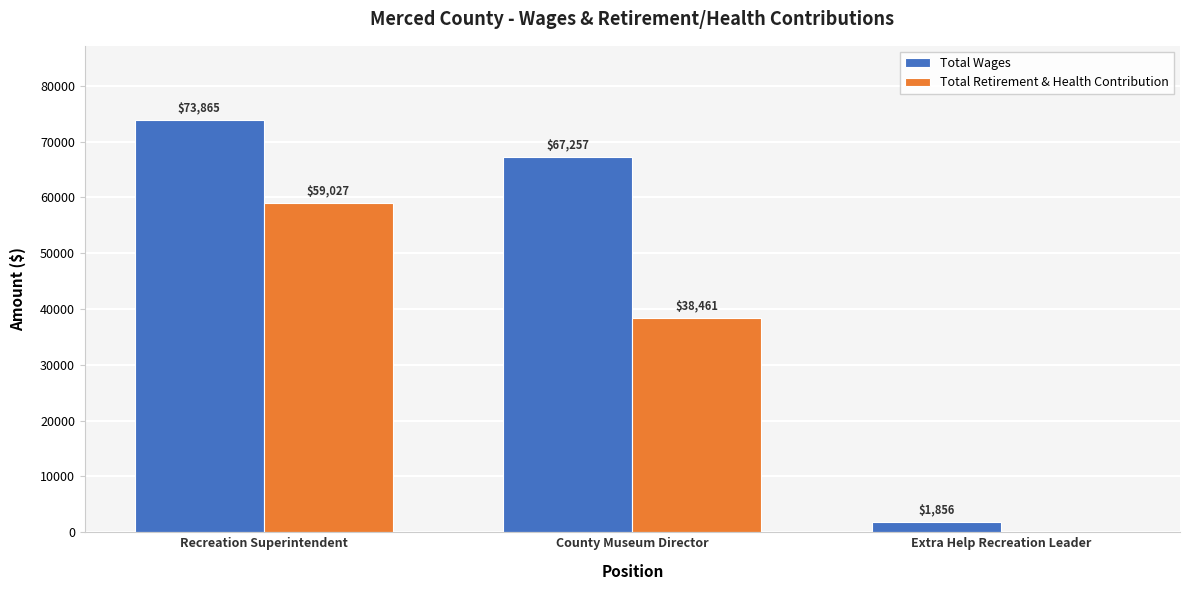

How many positive values does the Total Retirement & Health Contribution series have?

2